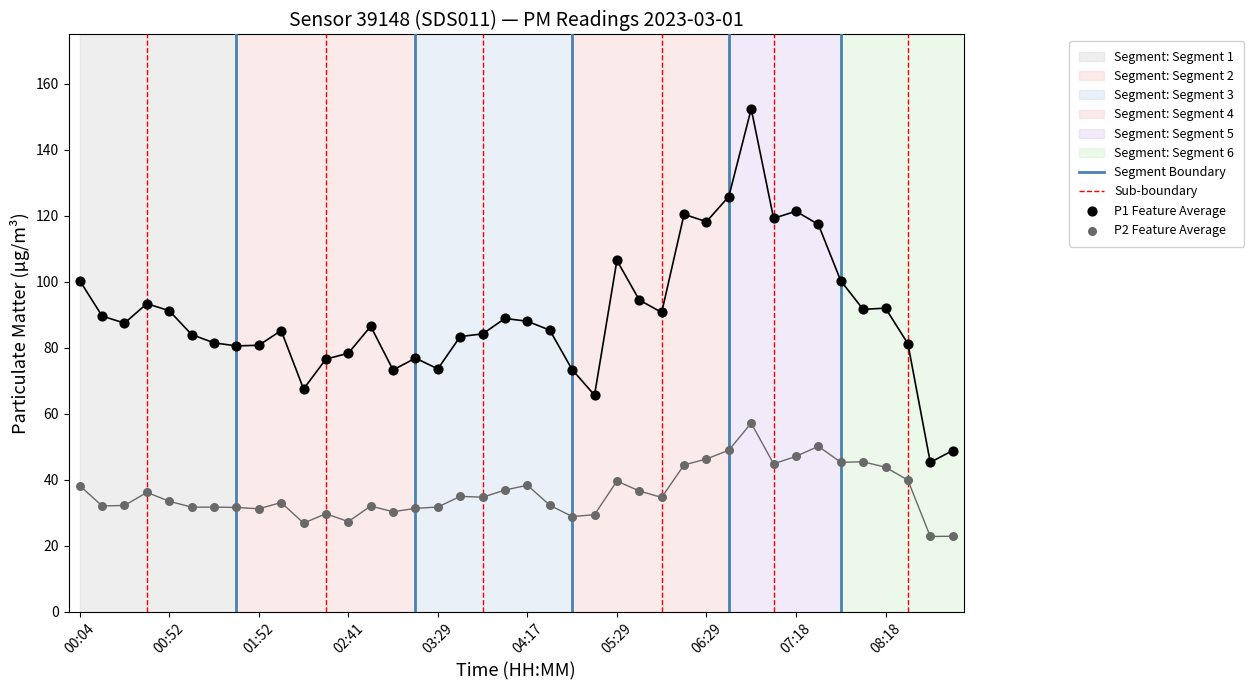

Which series has the widest spread of Y values?

P1